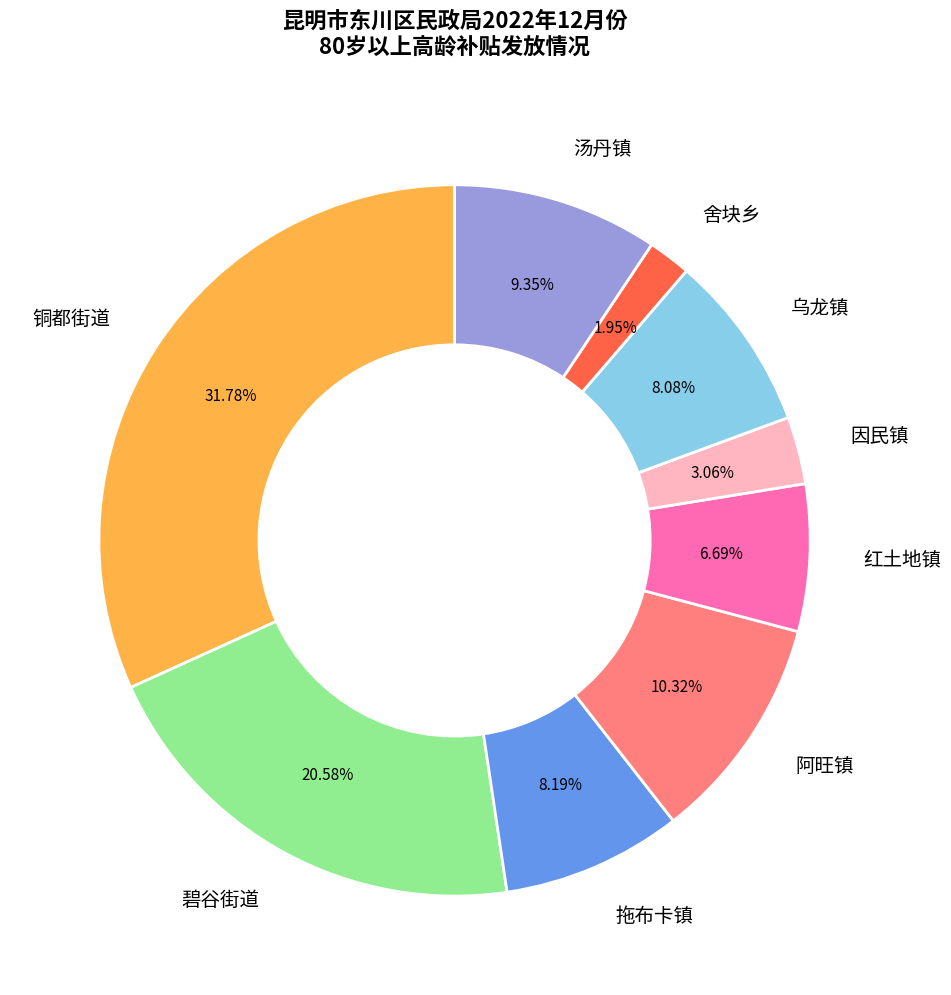

Combined, do 碧谷街道 and 乌龙镇 account for over 50%?

No